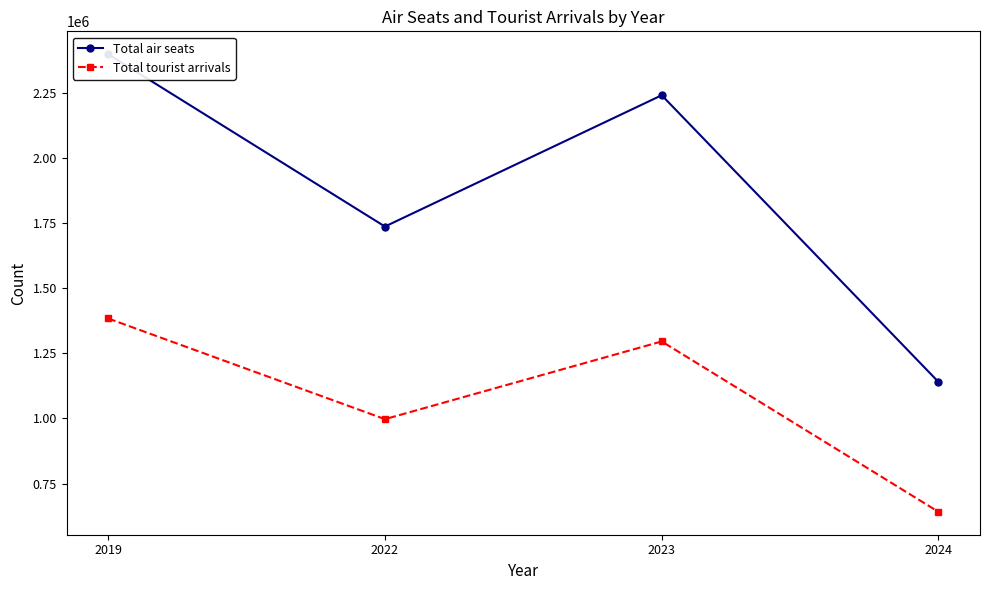

Which series has the largest total across all categories?

Total air seats